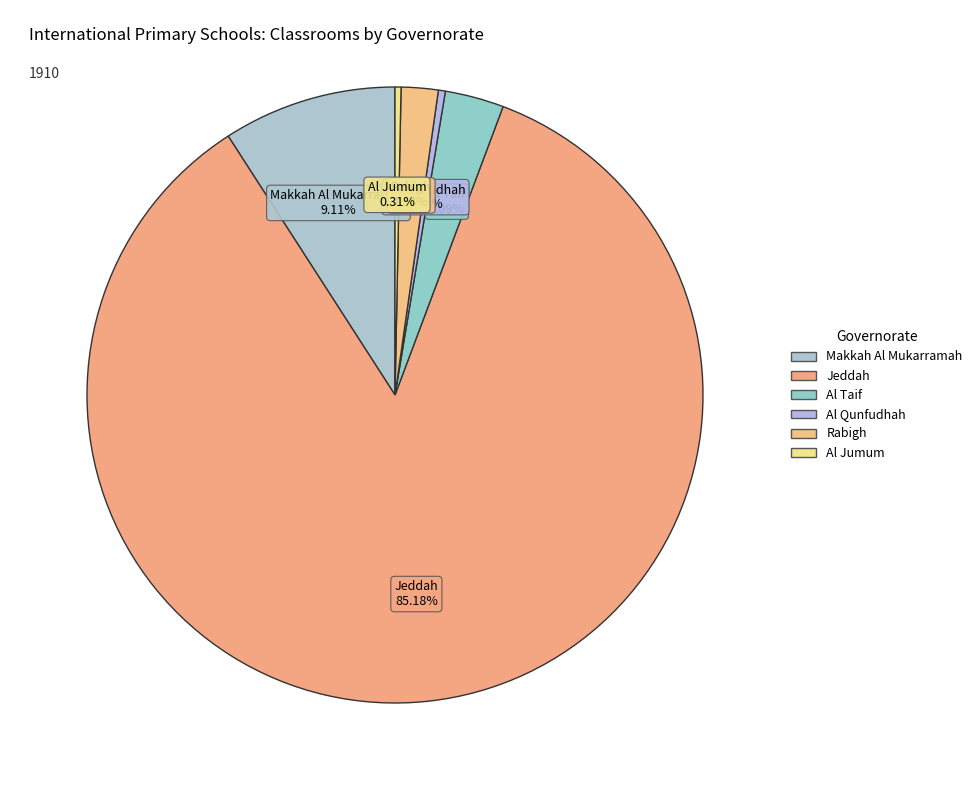

How many segments does this pie chart have?

6